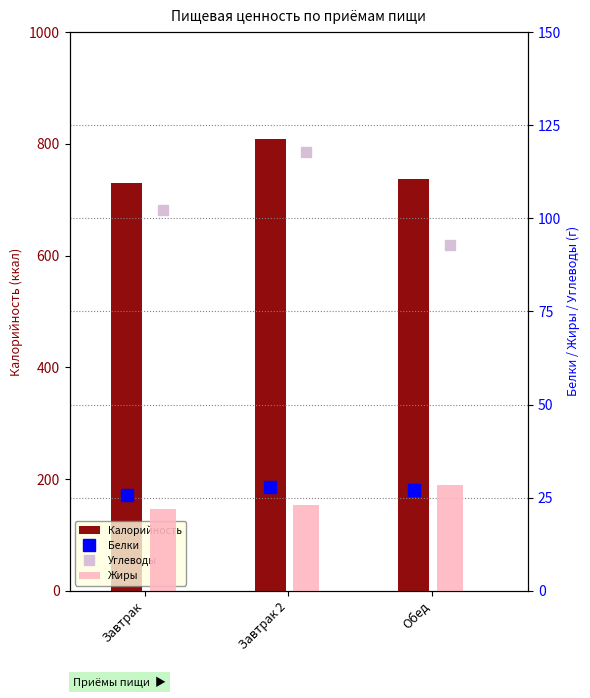

Does the chart contain any negative values?

No